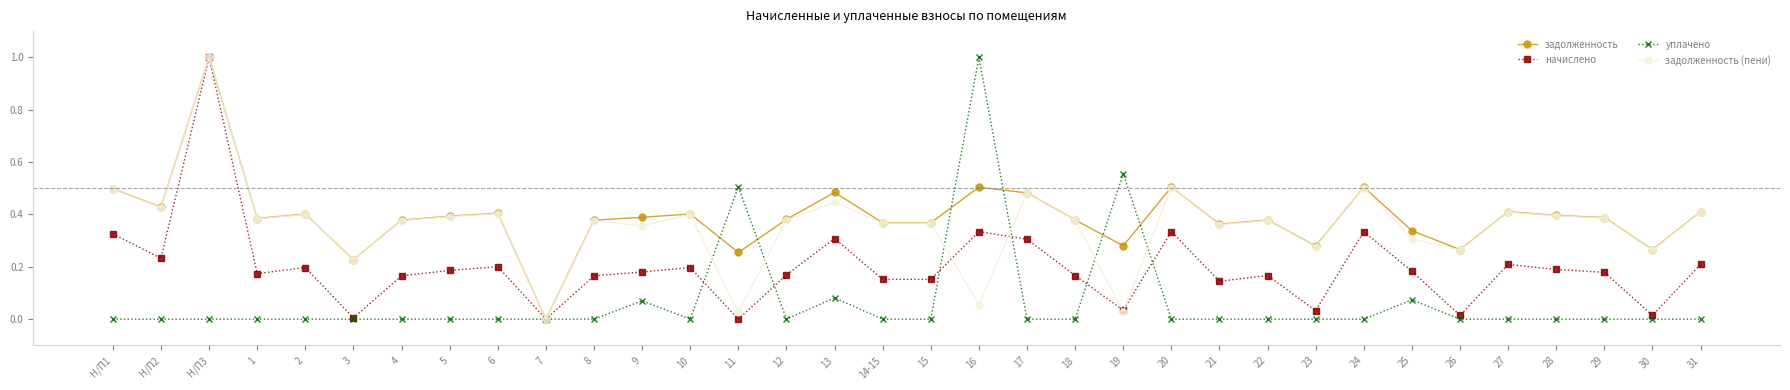

True or false: задолженность has a value of 0.3 at 11.

True